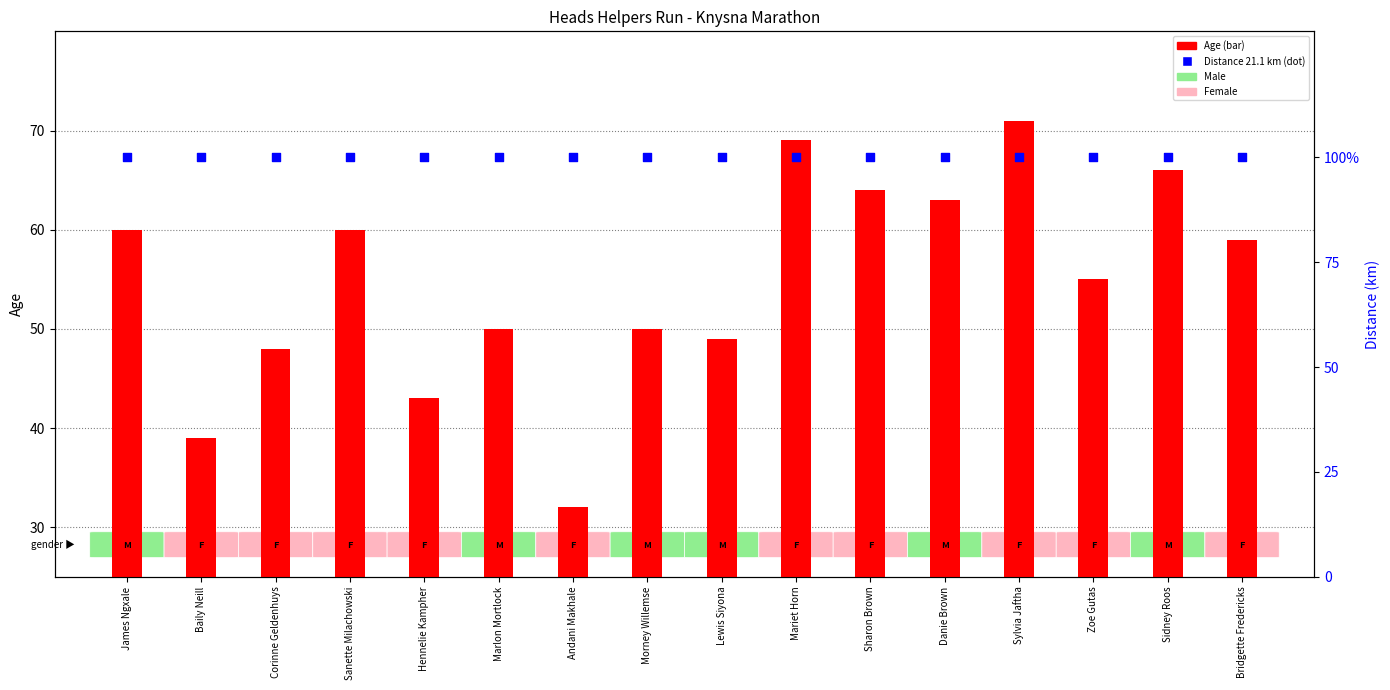

Which series contains the highest Y value?

Distance (21.1 km)